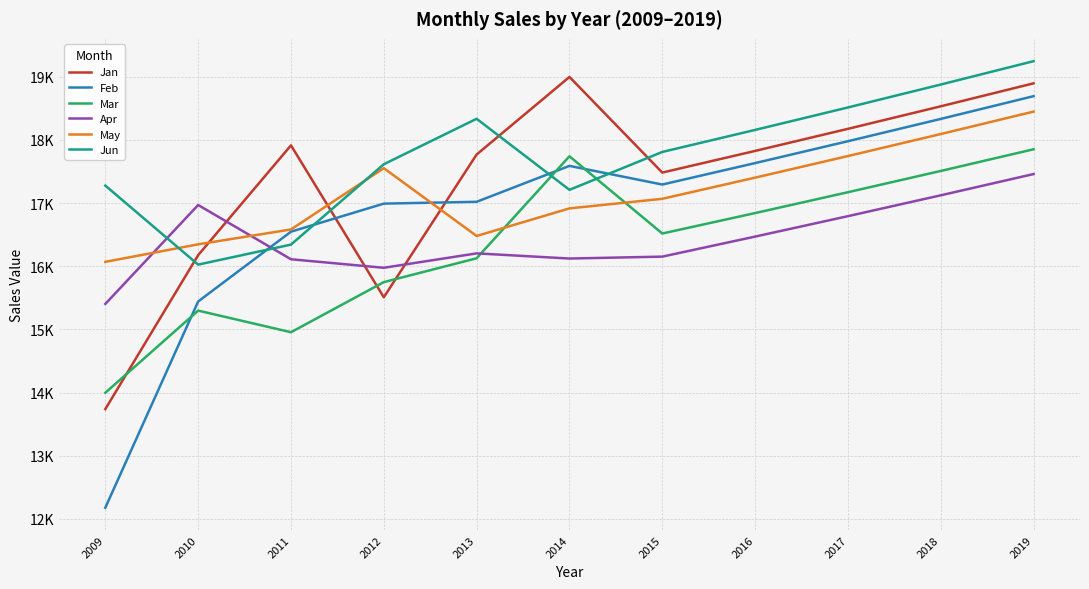

True or false: May has a value of 7855.4 at 2012.

False